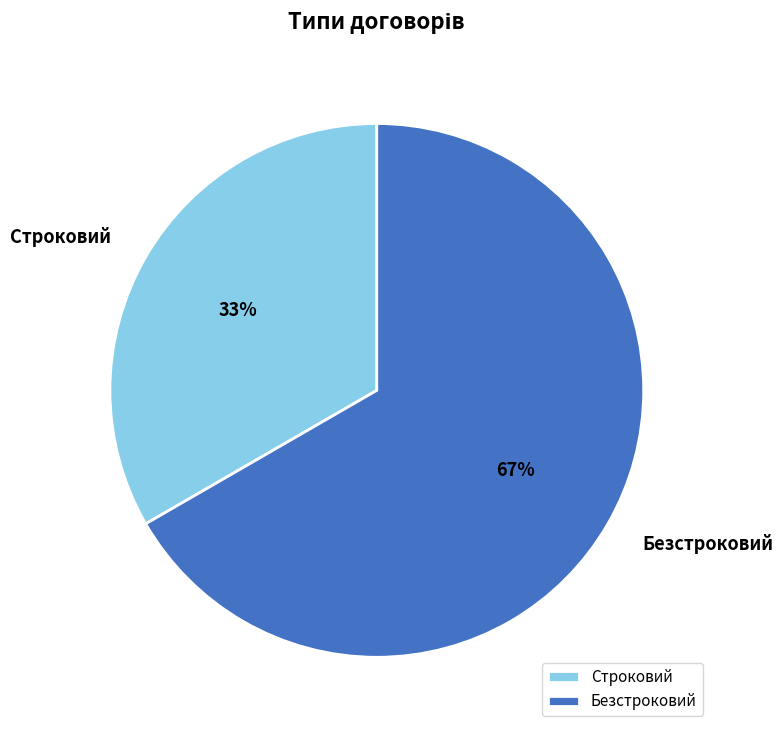

Count the number of slices in the pie.

2